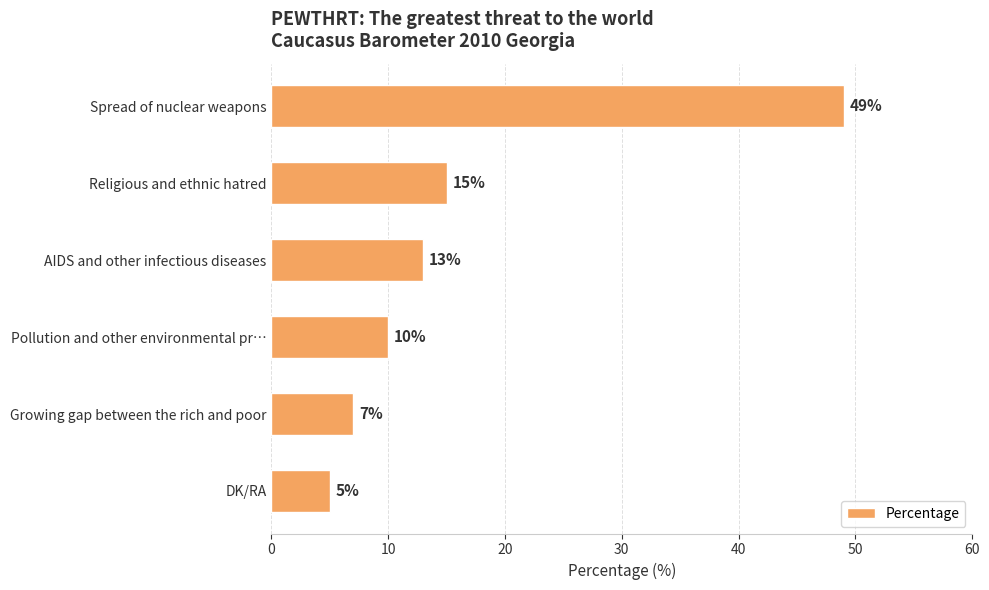

How many series are shown in this chart?

1